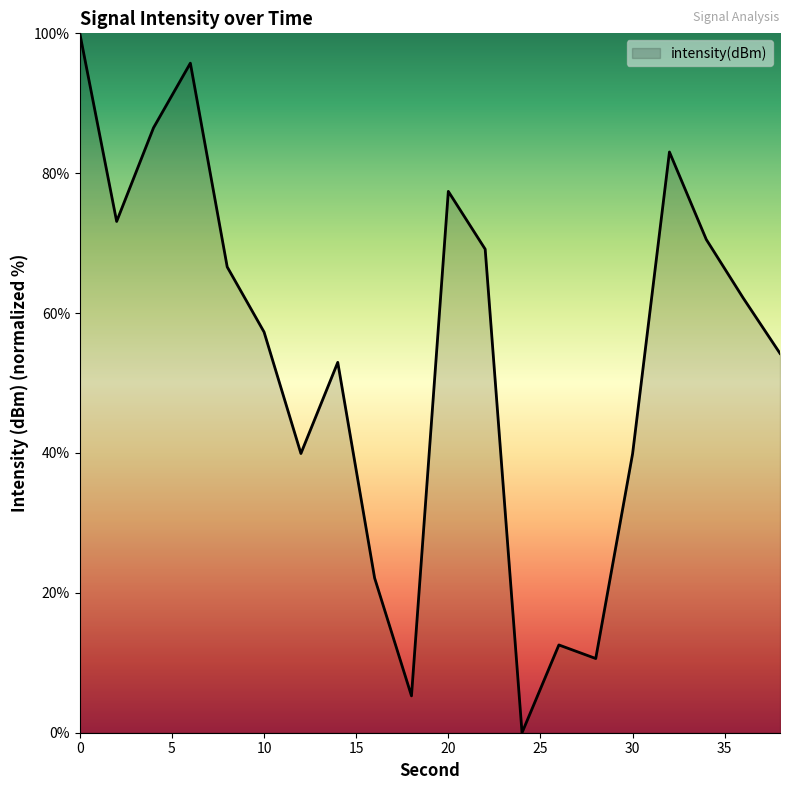

What is the maximum value shown in the chart?

100.0